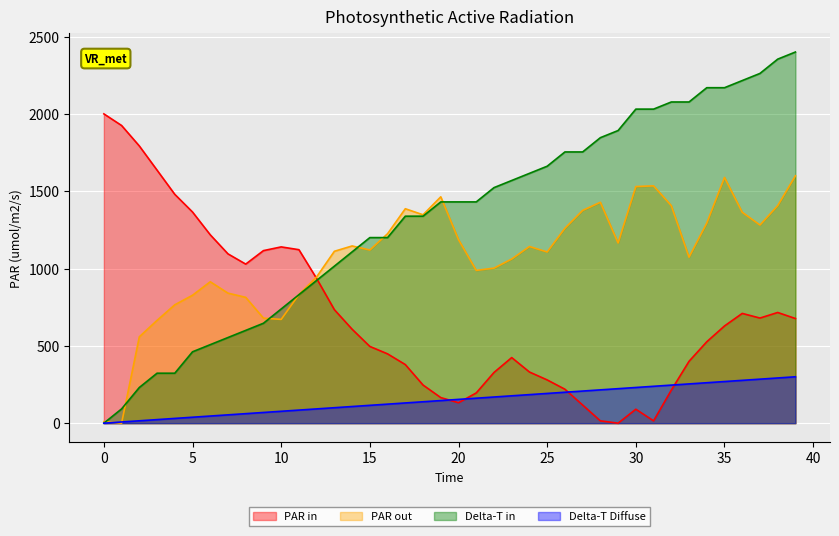

Does the chart display data point markers on the line(s)?

No